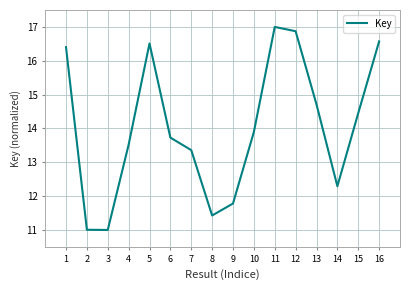

At which label is the value closest to 14?

10